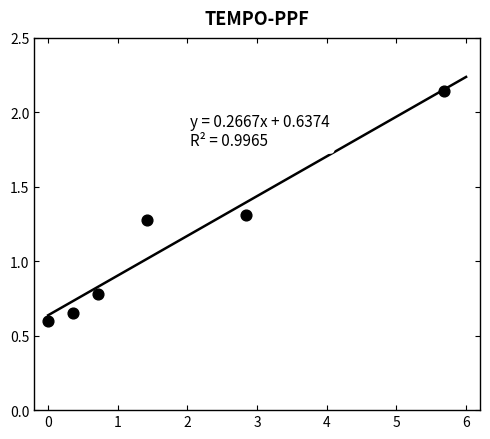

What is the range of X values (max minus min)?

5.7